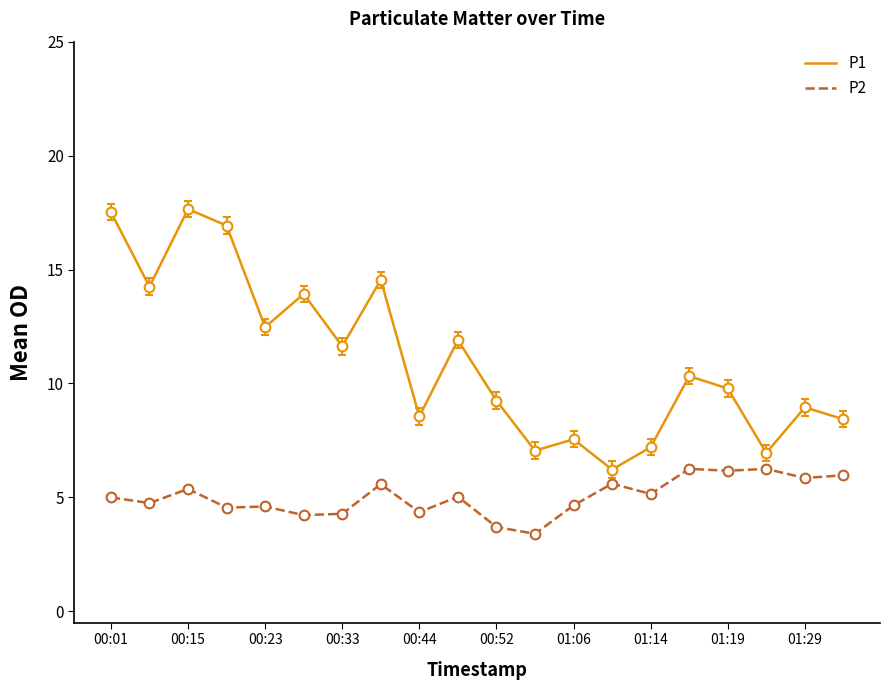

How many distinct data groups are displayed?

2